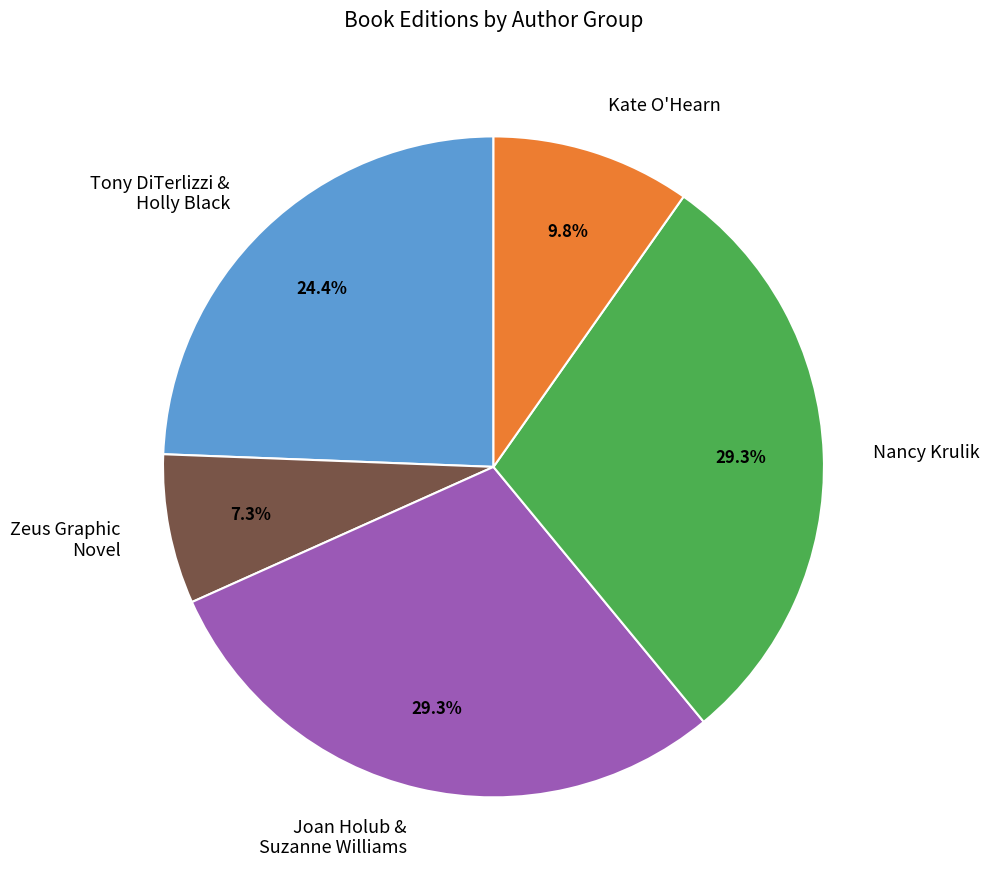

Does any single category account for the majority?

No